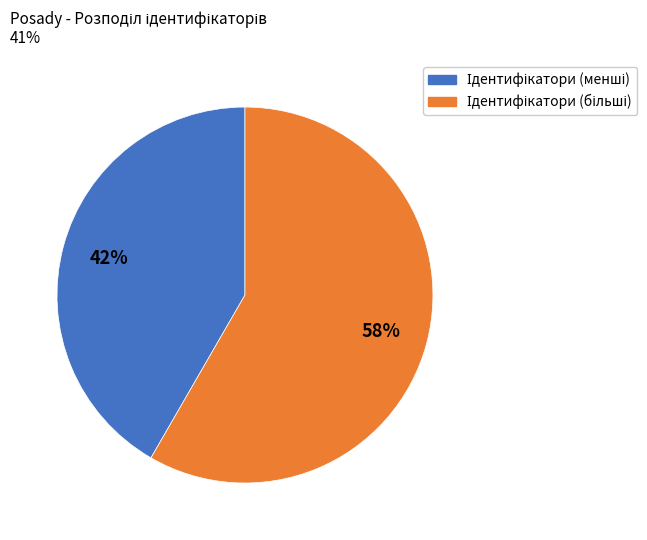

Is there any slice that represents more than half of the pie?

Yes